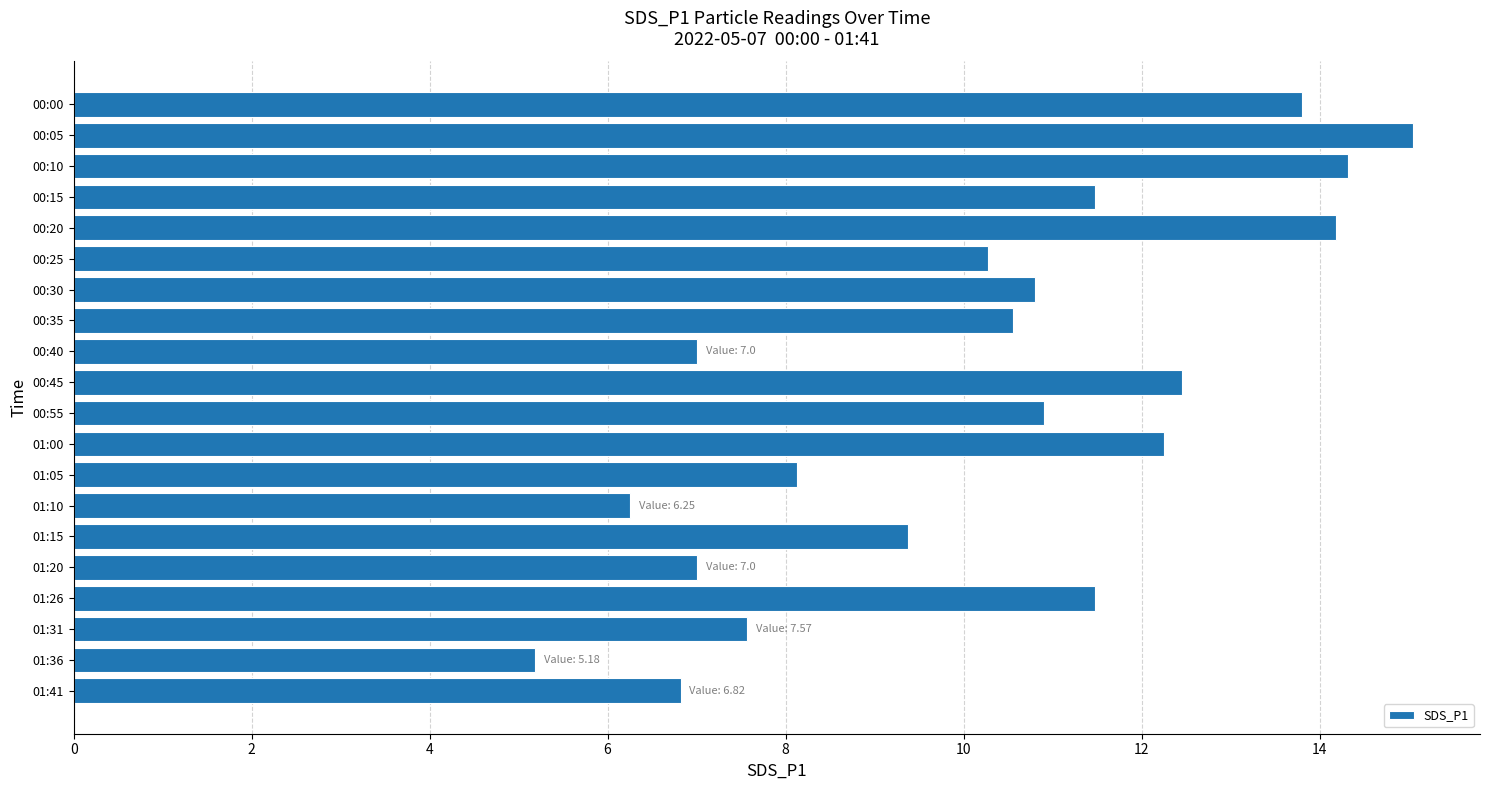

What is the value of the 16th bar from the top?

7.0